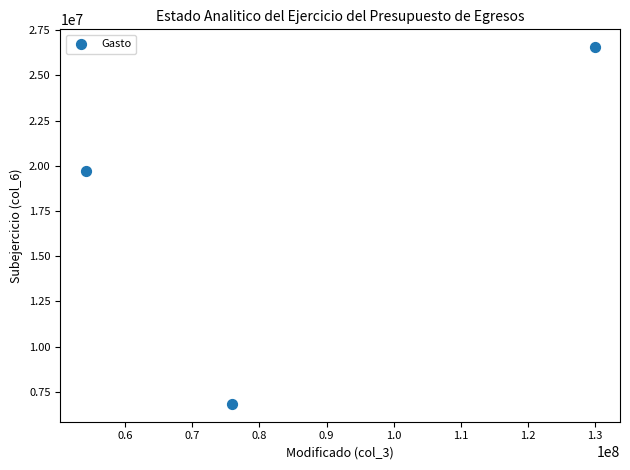

What Y value in the scatter plot is closest to 16696711?

19727876.8